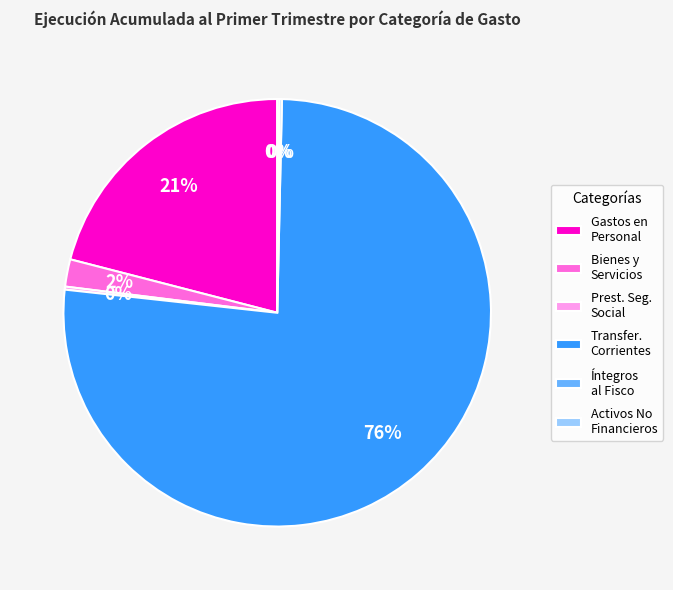

Is the sum of Gastos en Personal and Bienes y Servicios greater than half?

No